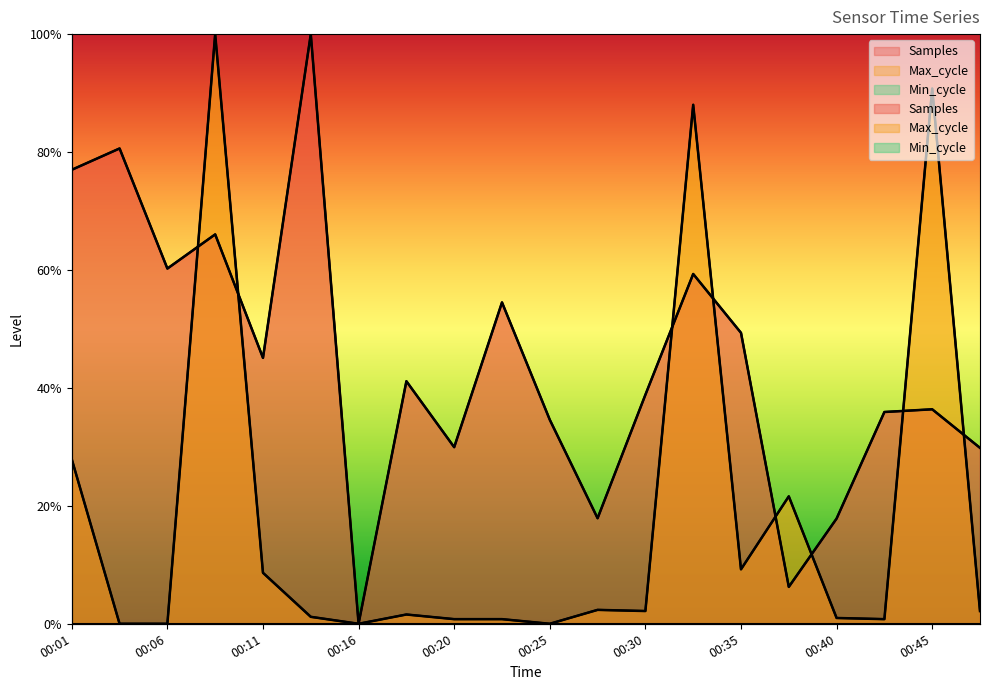

Between 00:01 and 00:06, which series saw the biggest shift?

Max_cycle